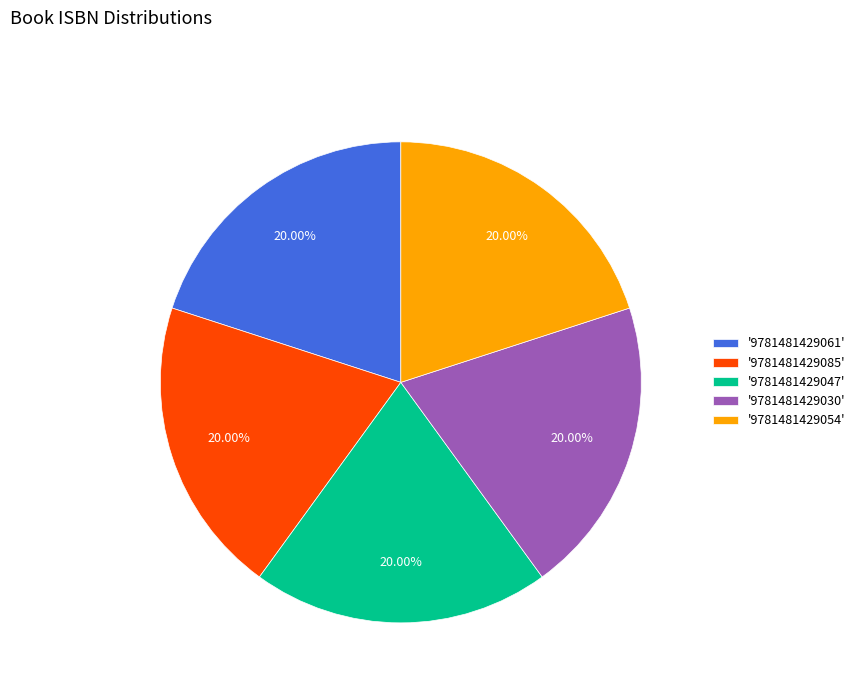

Combined, do '9781481429061' and '9781481429047' account for over 50%?

No